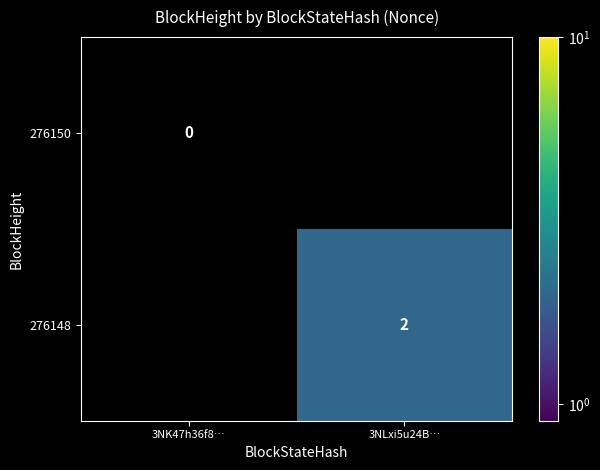

True or false: 276148 has a value of 2 at 3NLxi5u24B….

True